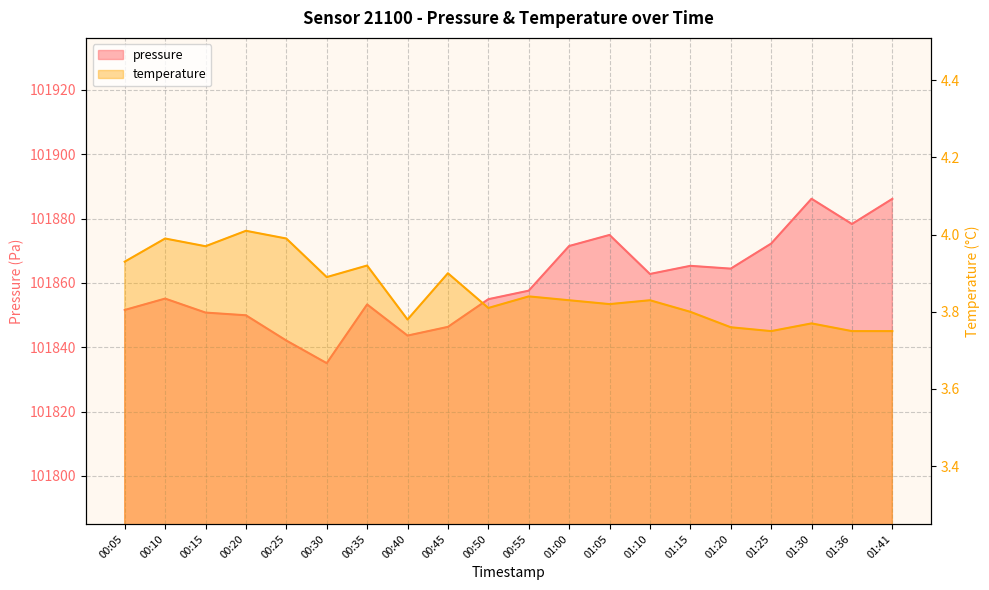

What position from the right is 01:36?

2